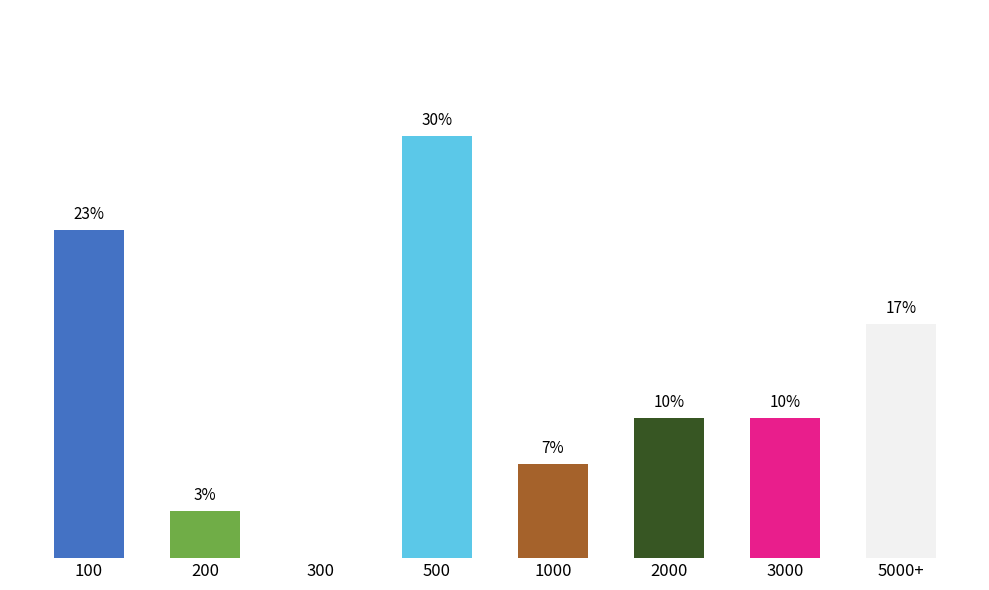

How many bars are there in total?

8